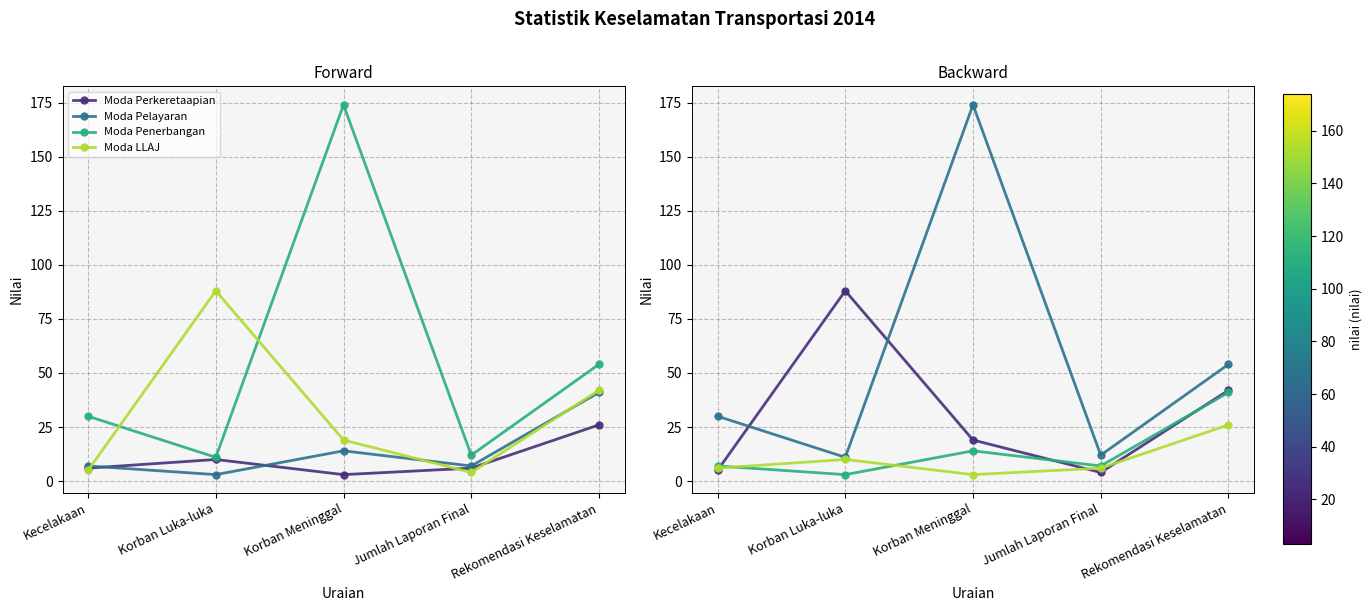

Rank the series at Korban Luka-luka from lowest to highest value.

Moda Pelayaran, Moda Perkeretaapian, Moda Penerbangan, Moda LLAJ